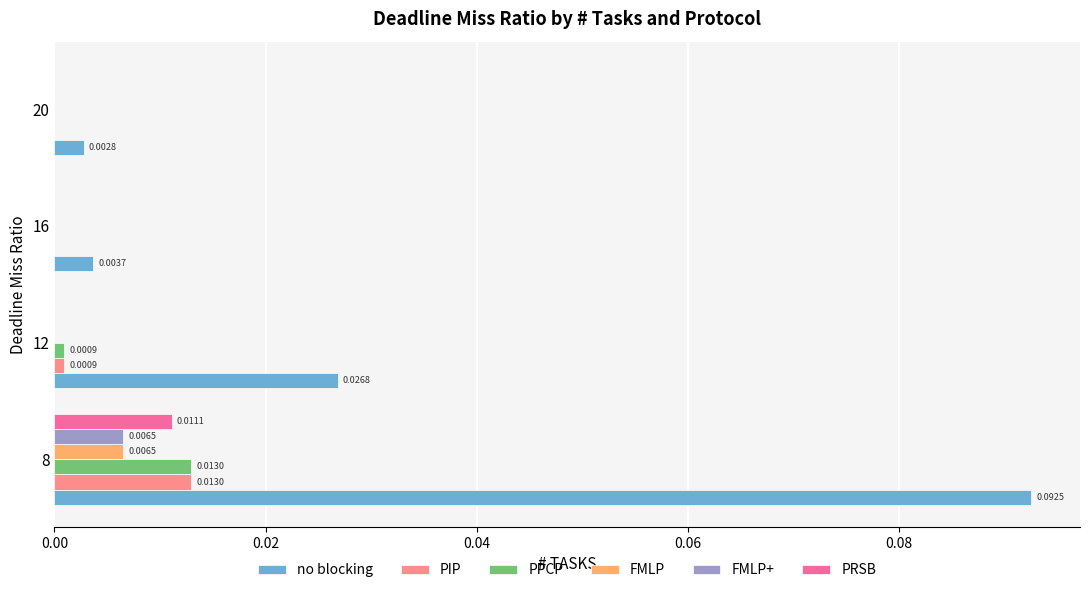

Between 8 and 16, which series saw the biggest shift?

no blocking